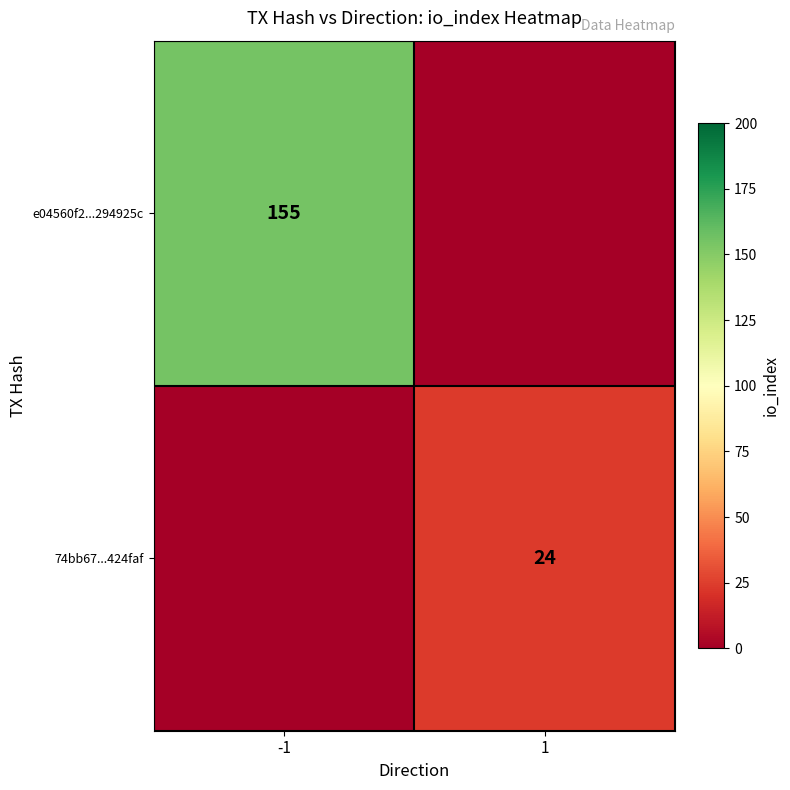

The value of e04560f2...294925c at -1 is 155. True or false?

True